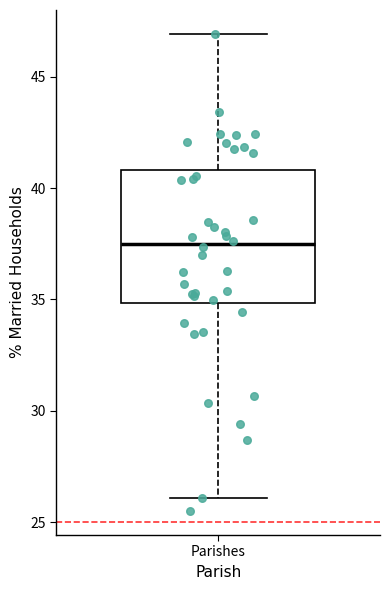

Transcribe this box plot: give where the median line is, the range the box spans, and where the two whiskers end, as read against the y-axis. The values are not printed on the chart, so give them approximately, as read against the axis.

median 37.5, box 35.0 to 41.0, whiskers 26.0 to 47.0